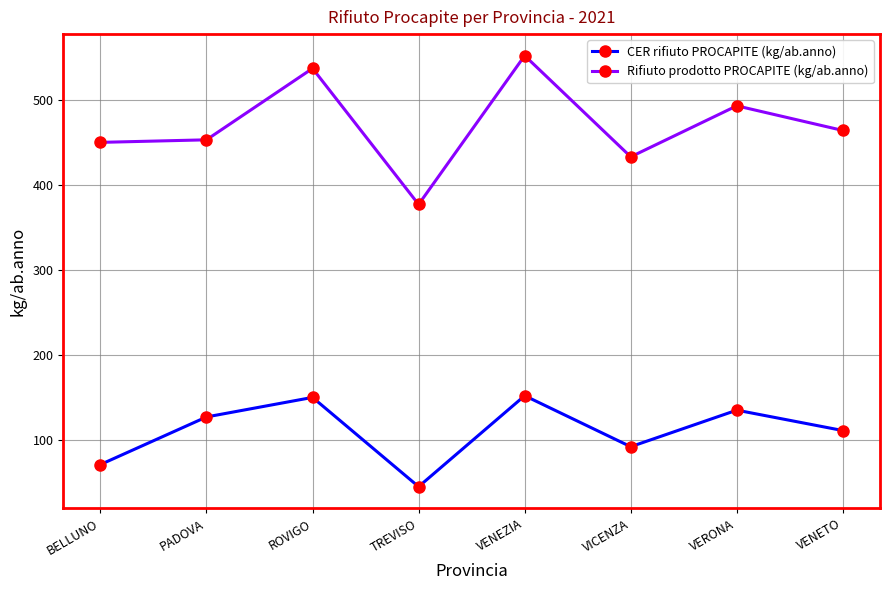

Where does the Rifiuto prodotto PROCAPITE (kg/ab.anno) series first go above 464?

ROVIGO